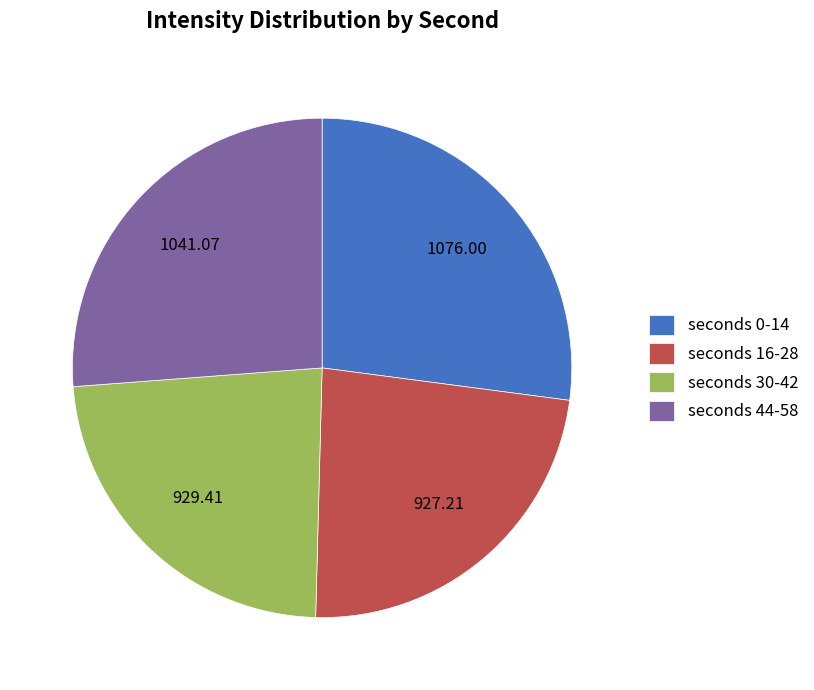

Is there a majority slice in this chart?

No